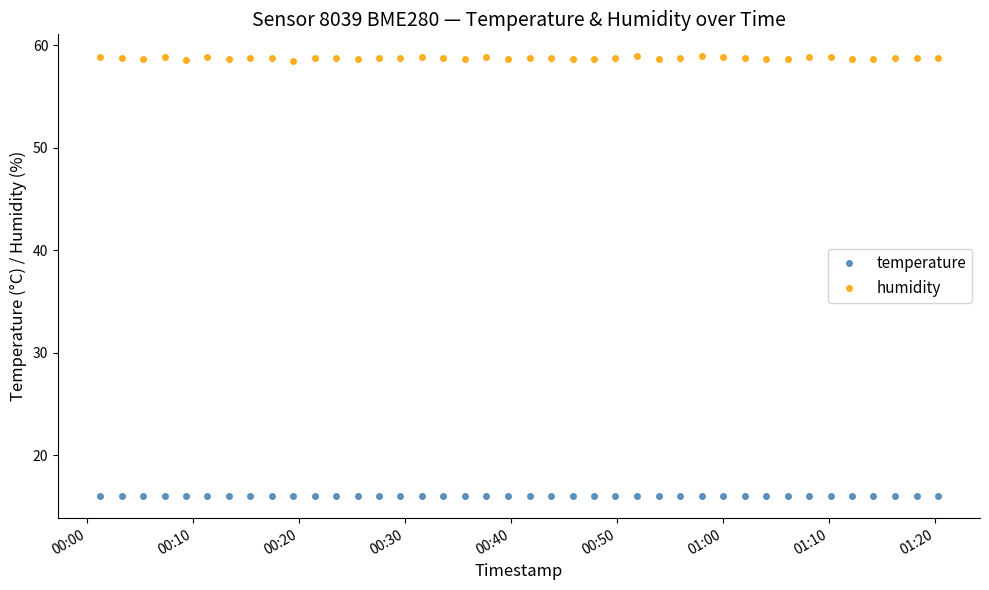

At how many categories does at least one series exceed 48?

40